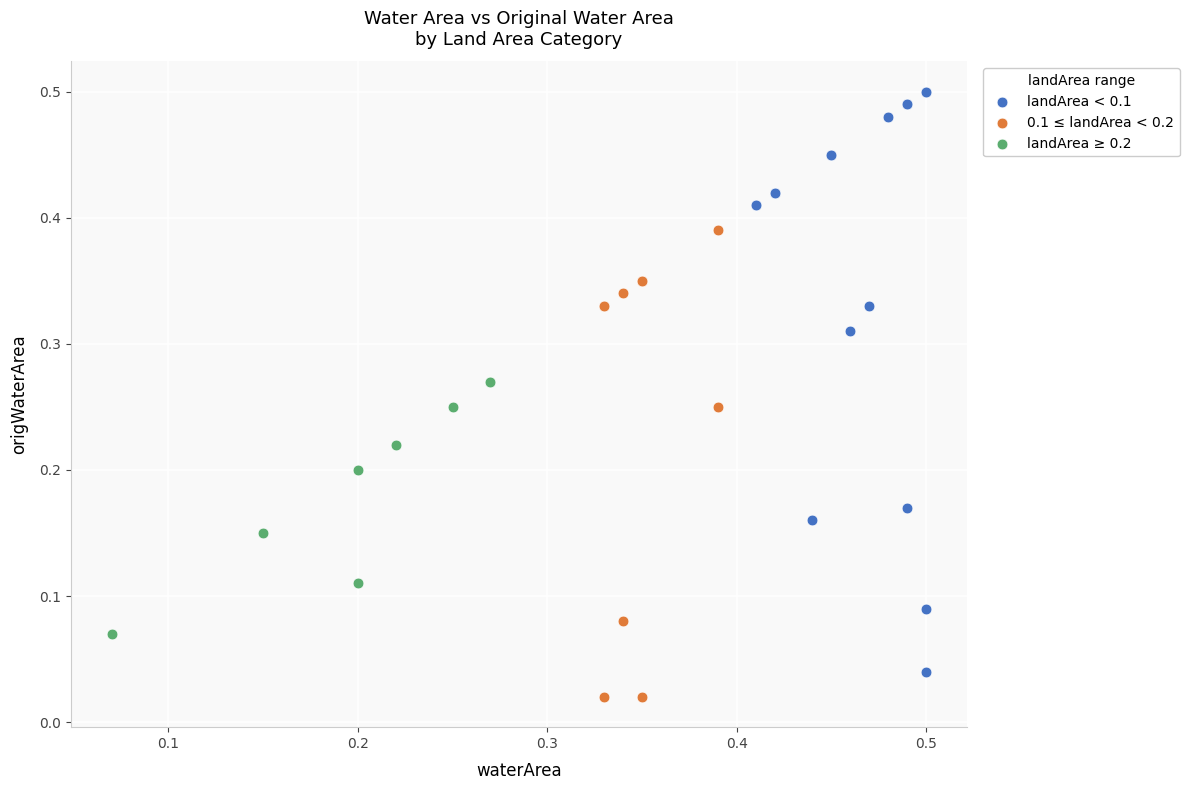

Which series has the widest spread of Y values?

landArea < 0.1